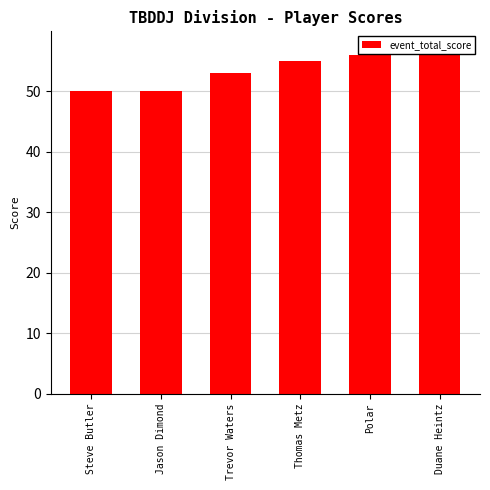

Reading left to right, list all the values displayed in this chart.

Steve Butler=50	Jason Dimond=50	Trevor Waters=53	Thomas Metz=55	Polar=56	Duane Heintz=57